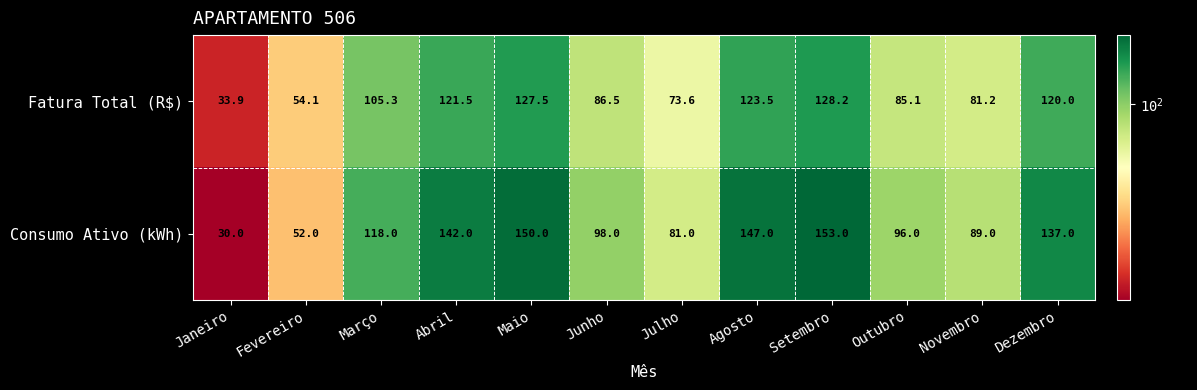

At which category is the sum across all series the highest?

Setembro